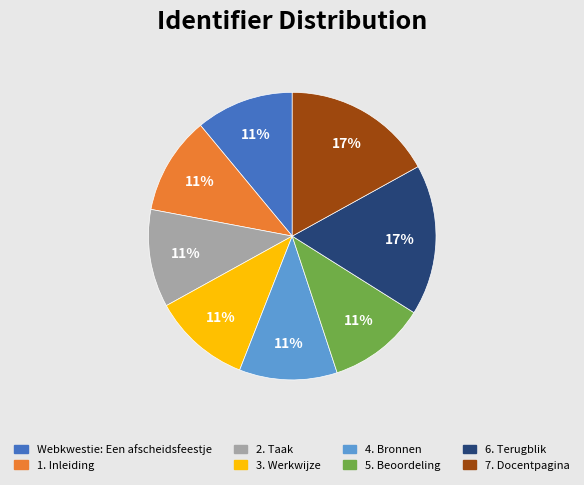

To the nearest percent, what percentage of the pie is 7. Docentpagina?

17%